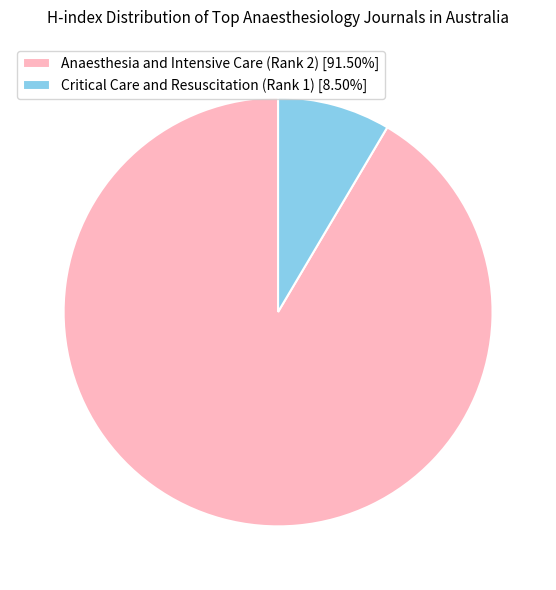

Does any single category account for the majority?

Yes